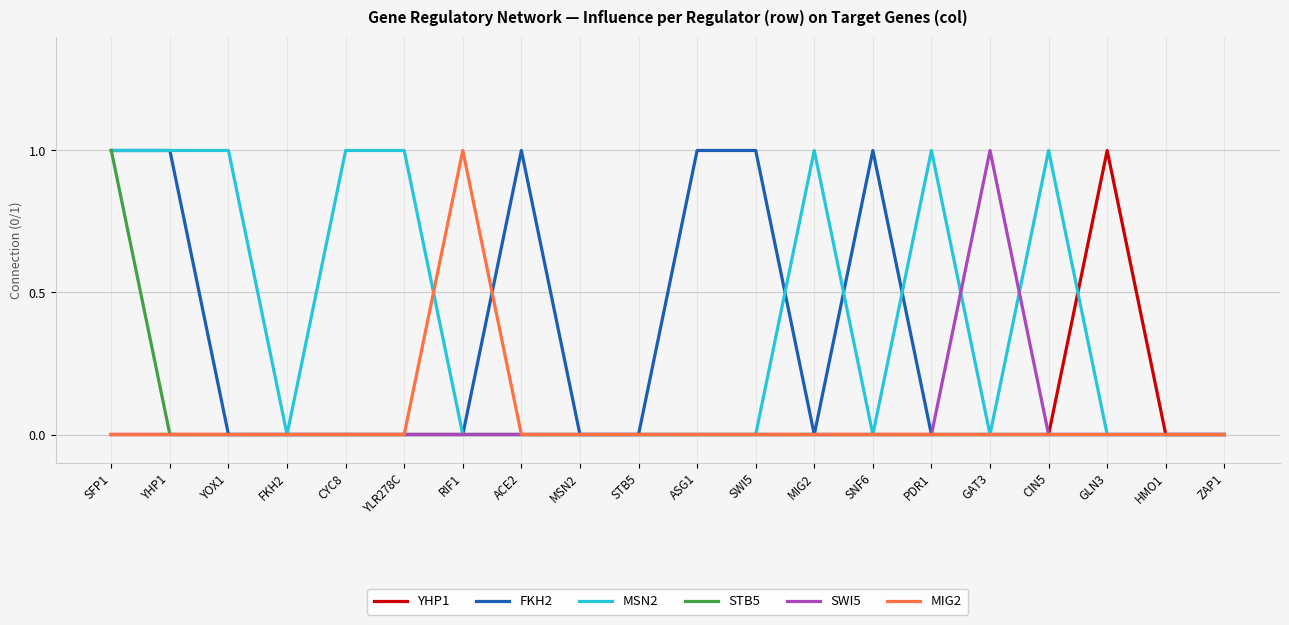

What position from the right is ACE2?

13